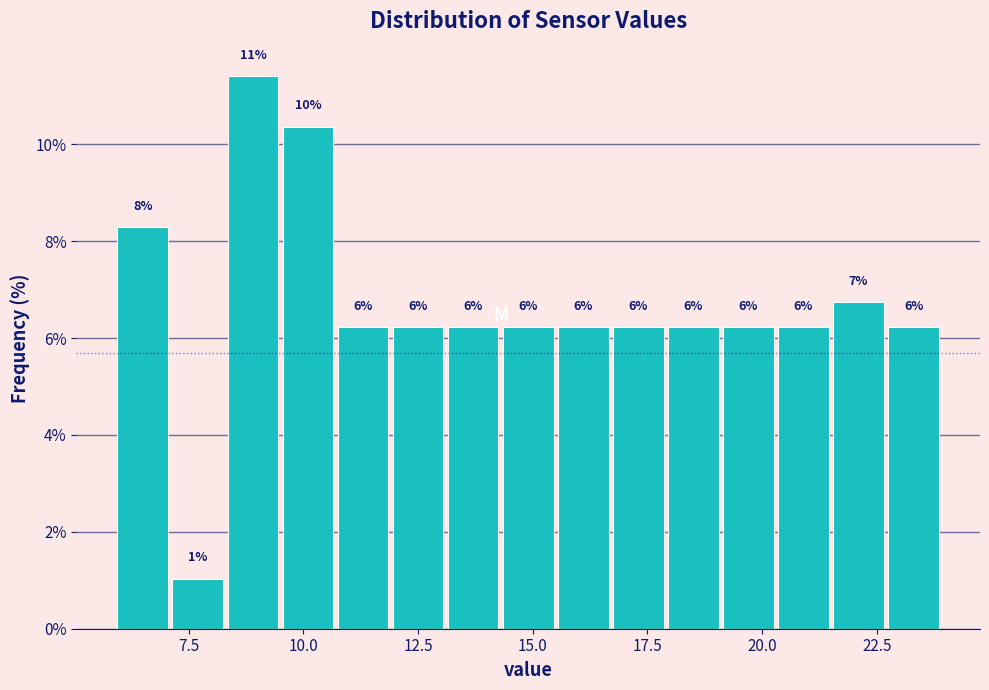

Read against the x-axis, roughly where is the centre of the tallest bar?

9.0